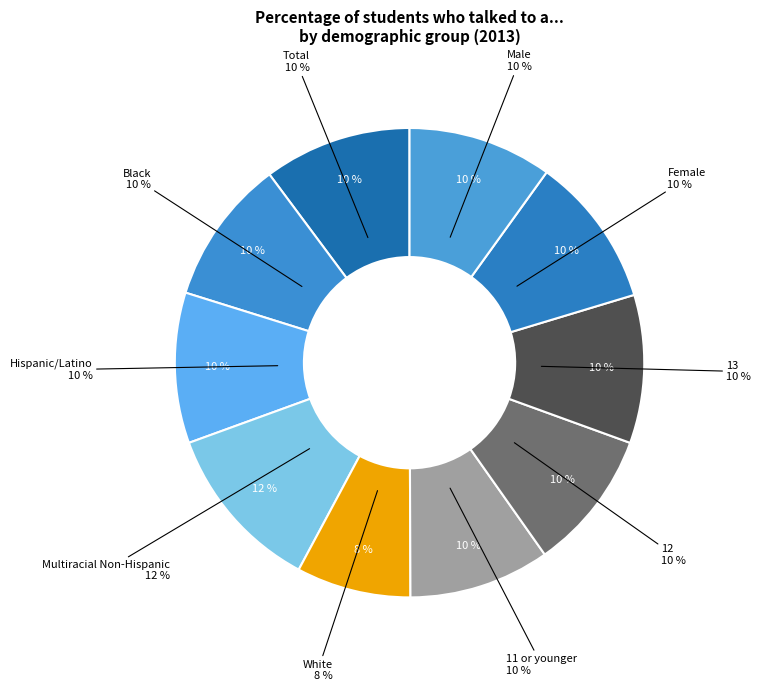

True or false: 12 accounts for 10% of the total.

True